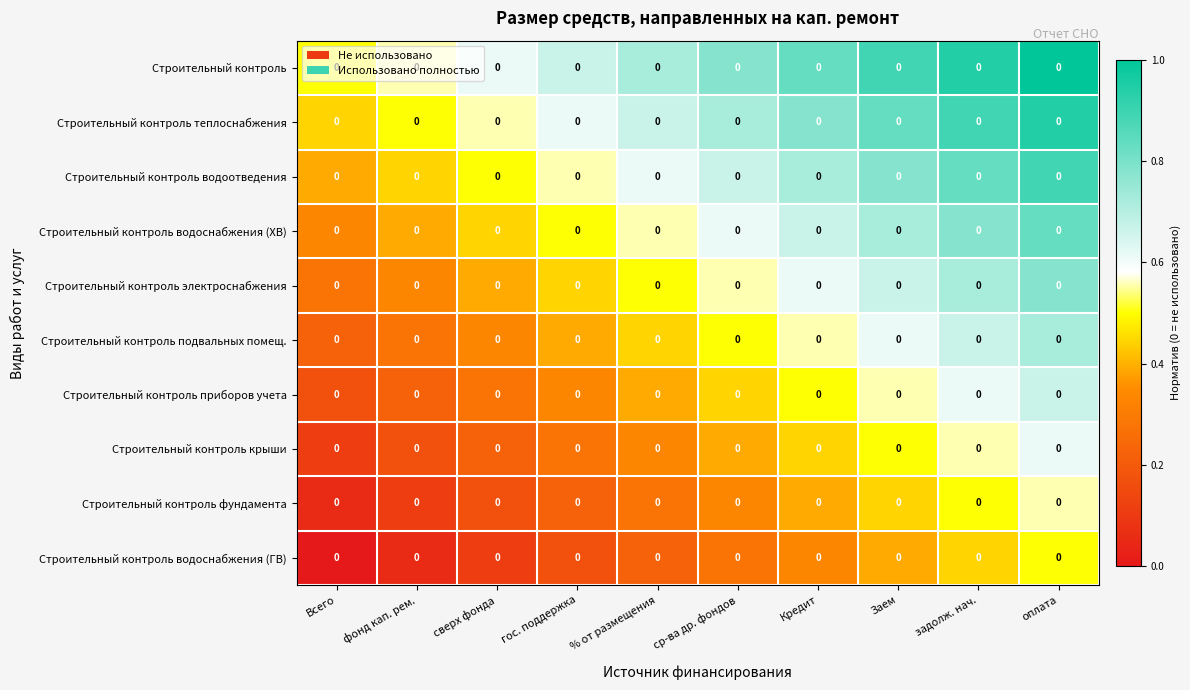

Is it true that Строительный контроль водоснабжения (ХВ) equals 0.5 at Всего?

False